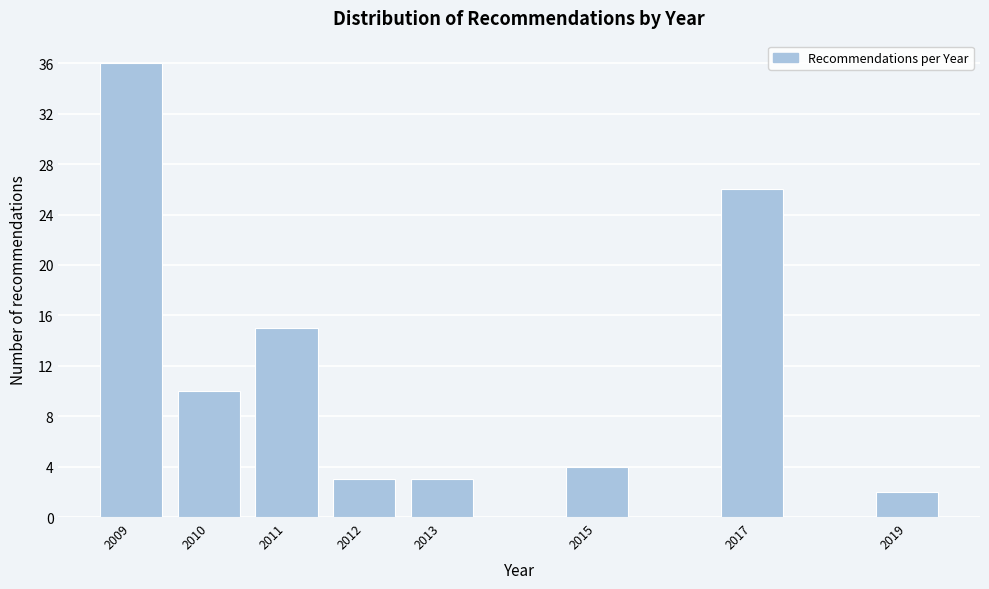

Reading left to right, what are all the values shown in this chart?

2009=36	2010=10	2011=15	2012=3	2013=3	2015=4	2017=26	2019=2